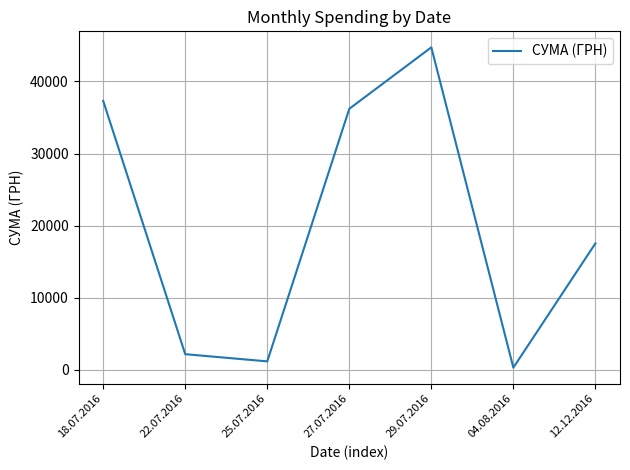

What is the maximum value shown in the chart?

44730.5